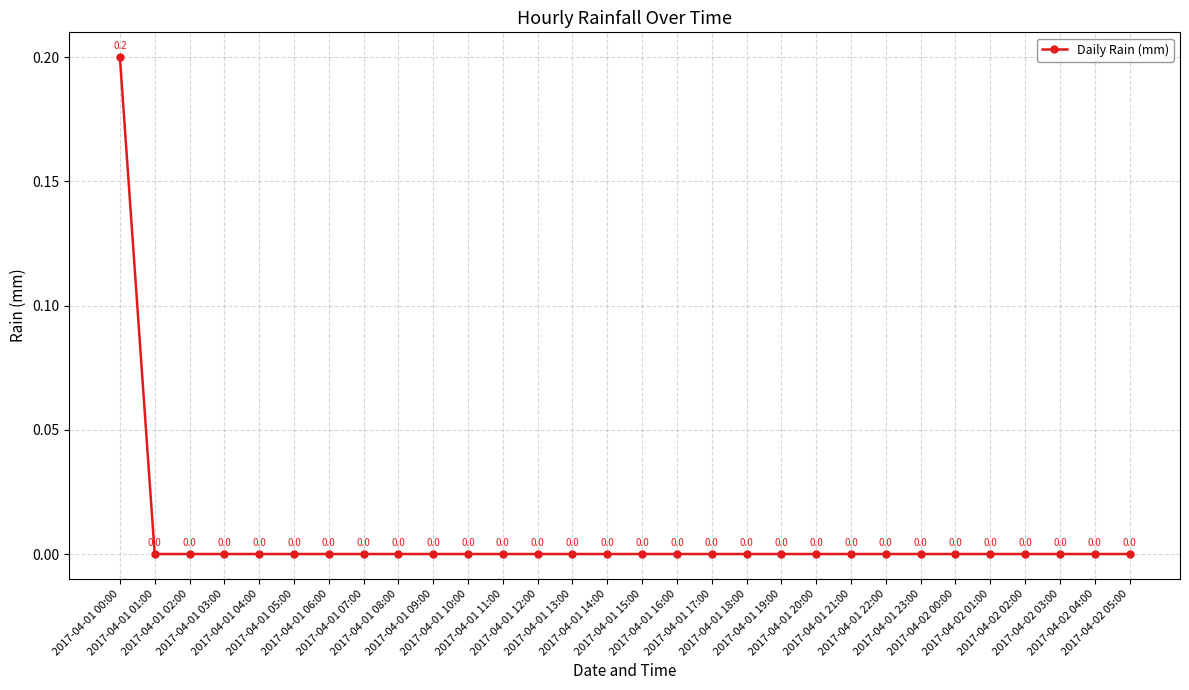

What position from the right is 2017-04-01 04:00?

26